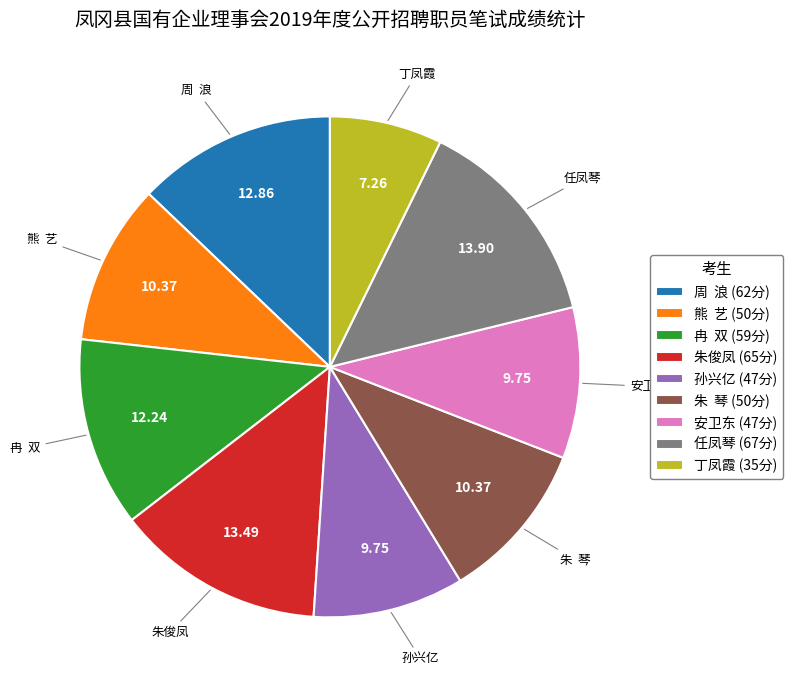

Count the number of slices in the pie.

9